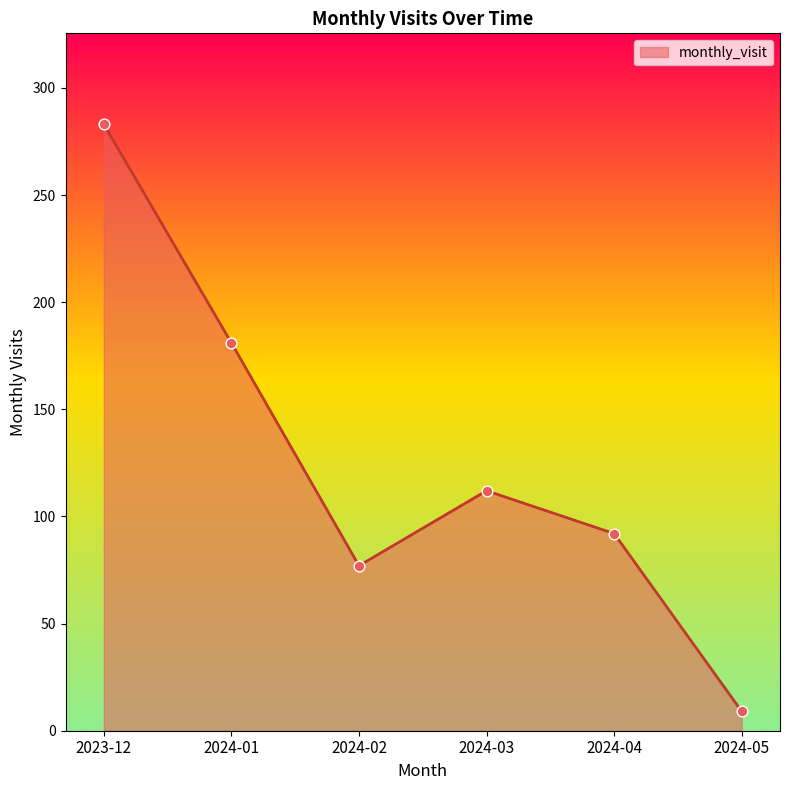

What is the ratio of the value at 2024-05 to the value at 2024-03?

0.1